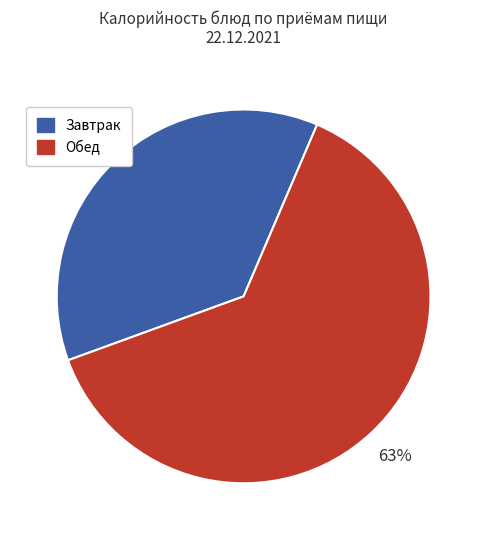

To the nearest percent, what is the average slice percentage?

50%